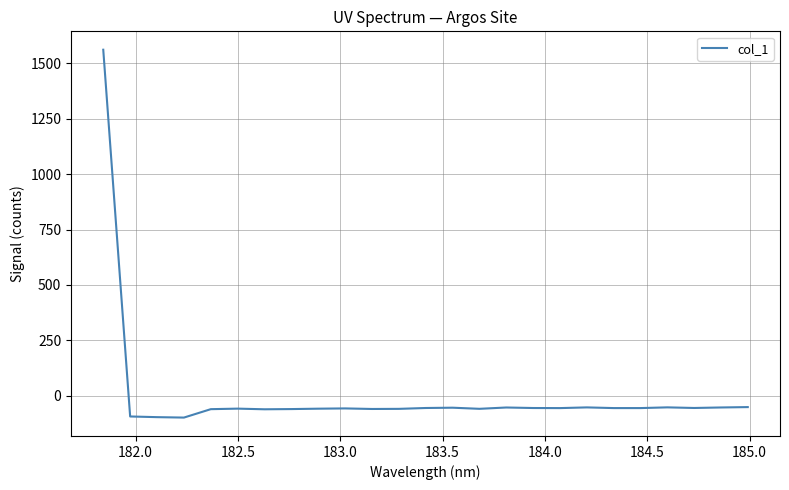

What is the greatest value displayed?

1561.0